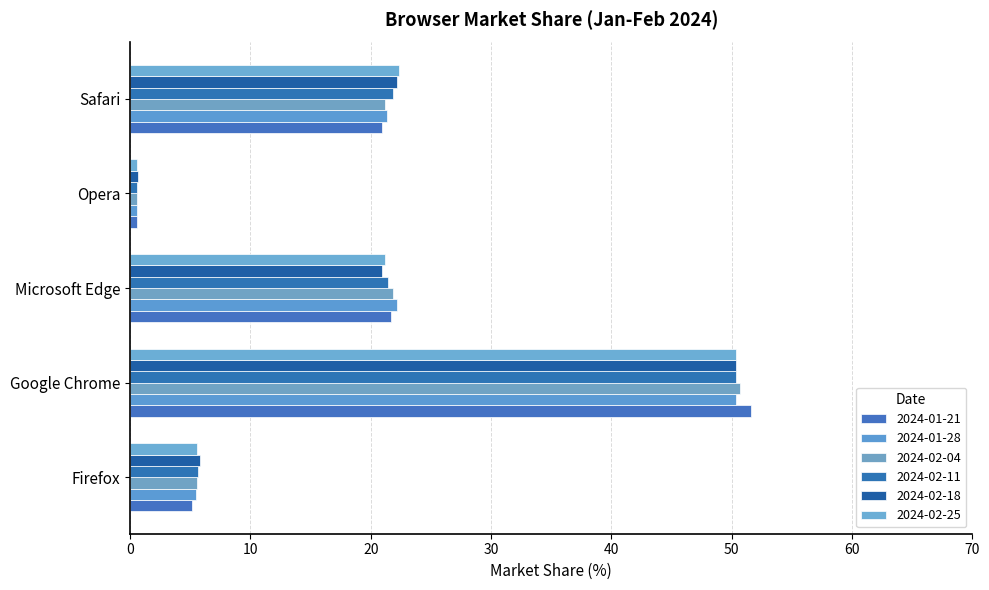

What is the minimum value for 2024-01-21?

0.6